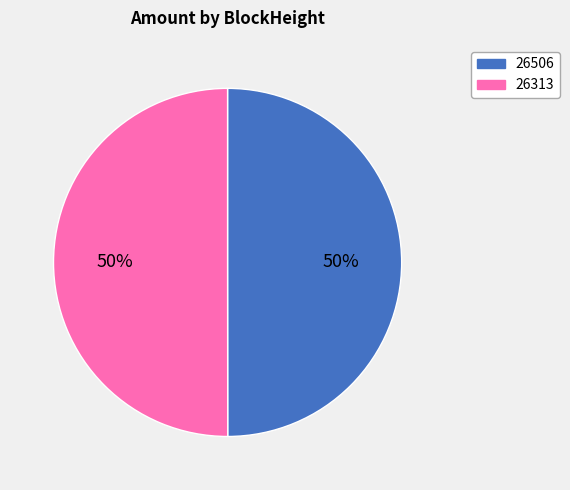

To the nearest percent, what is the combined percentage of 26313 and 26506?

100%